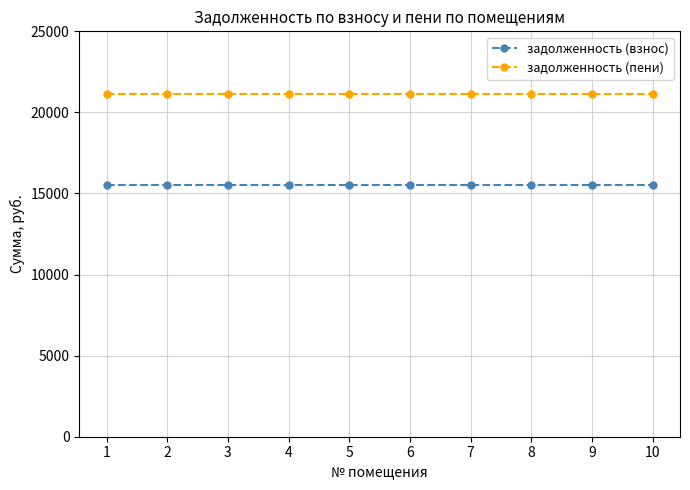

What is the difference between the highest and lowest values at 5?

5598.7